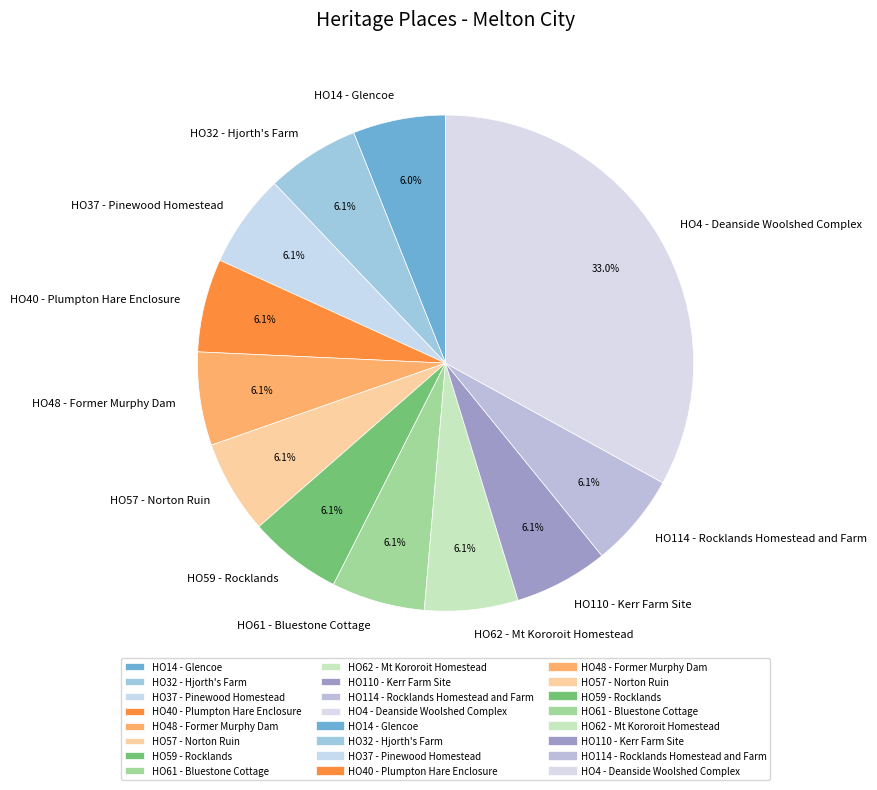

Approximately how many times larger is the value at HO114 - Rocklands Homestead and Farm compared to HO48 - Former Murphy Dam?

1.0